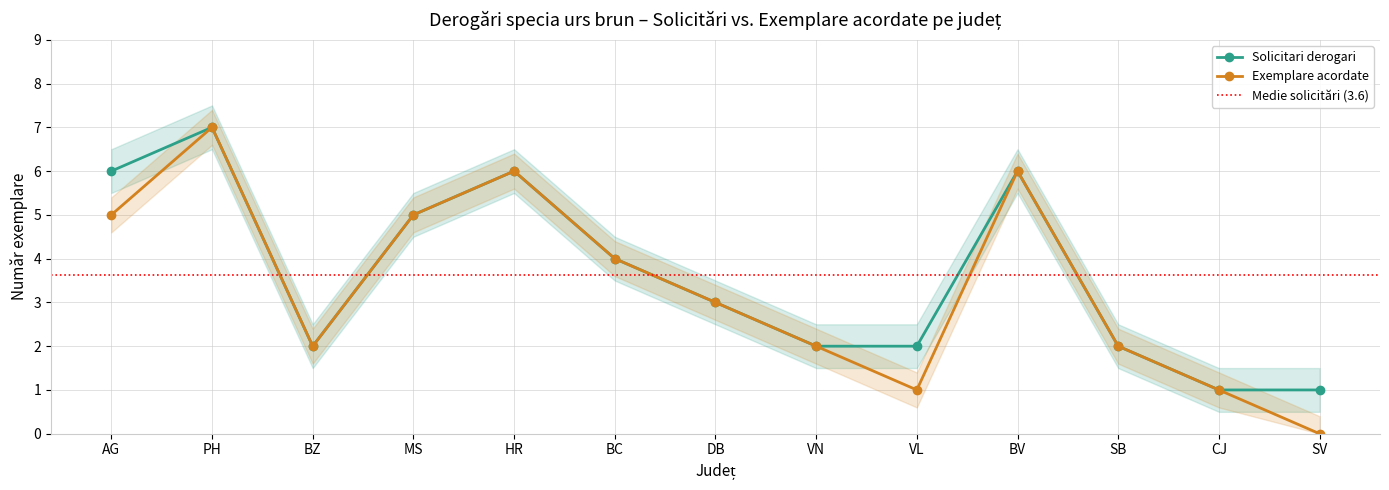

The Exemplare acordate series shows 1 at SB. True or false?

False